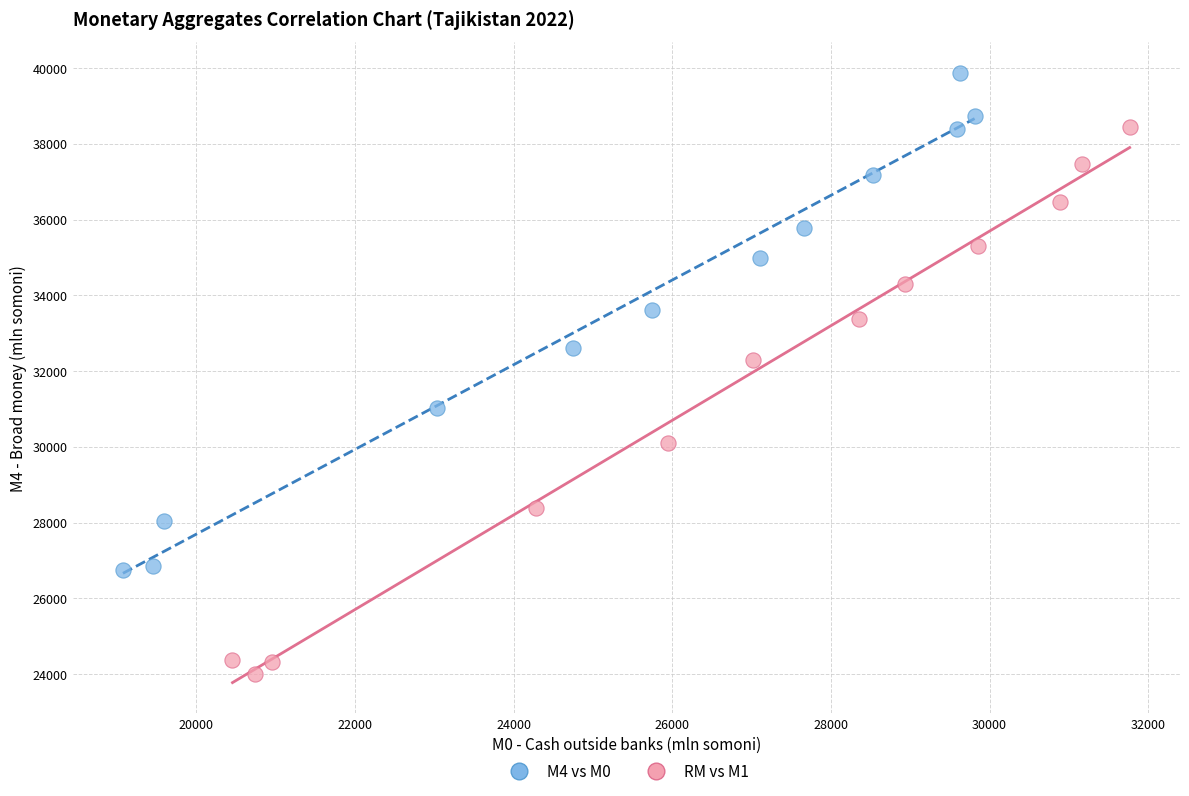

Which series contains the lowest Y value?

RM vs M1